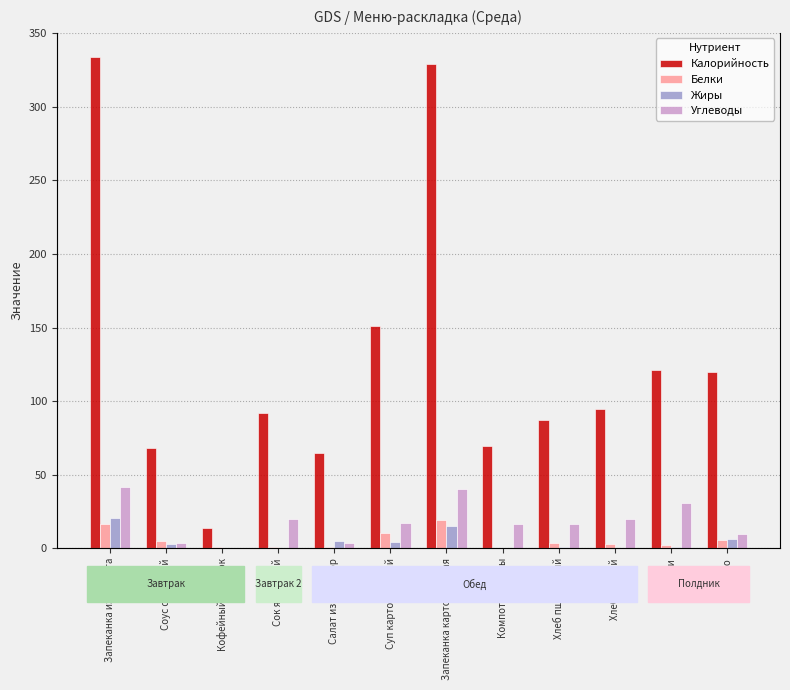

Which series has the widest spread of values?

Калорийность